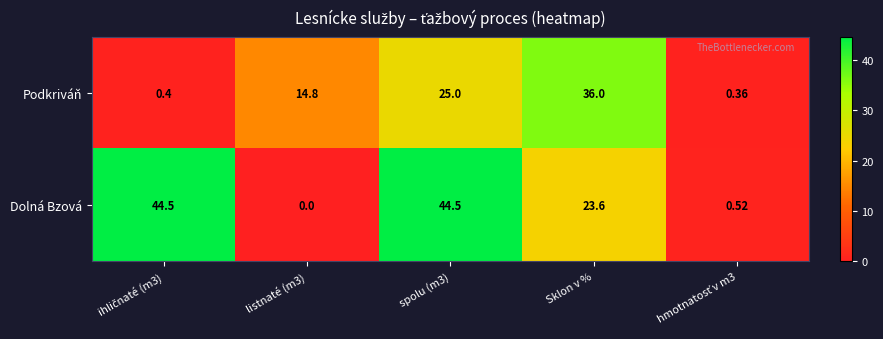

Count the number of data series in this chart.

2